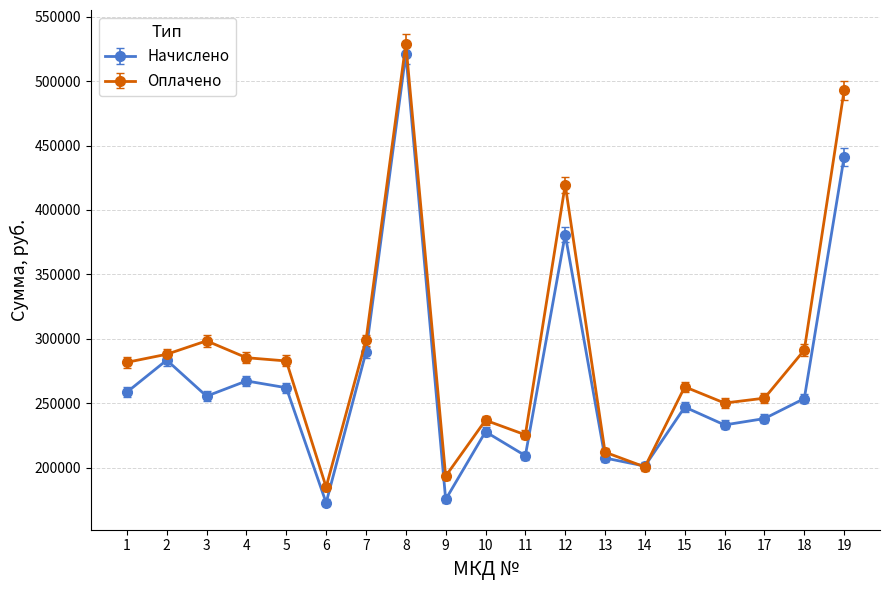

True or false: Оплачено has a value of 288097.9 at 2.

True